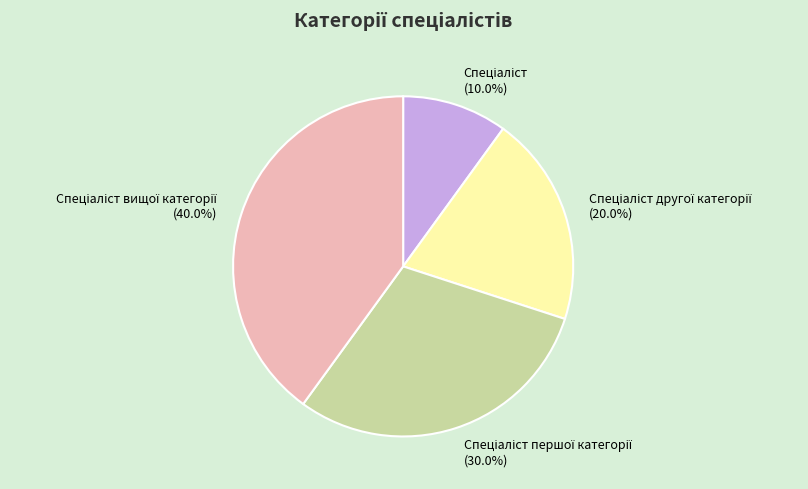

Does any single category account for the majority?

No